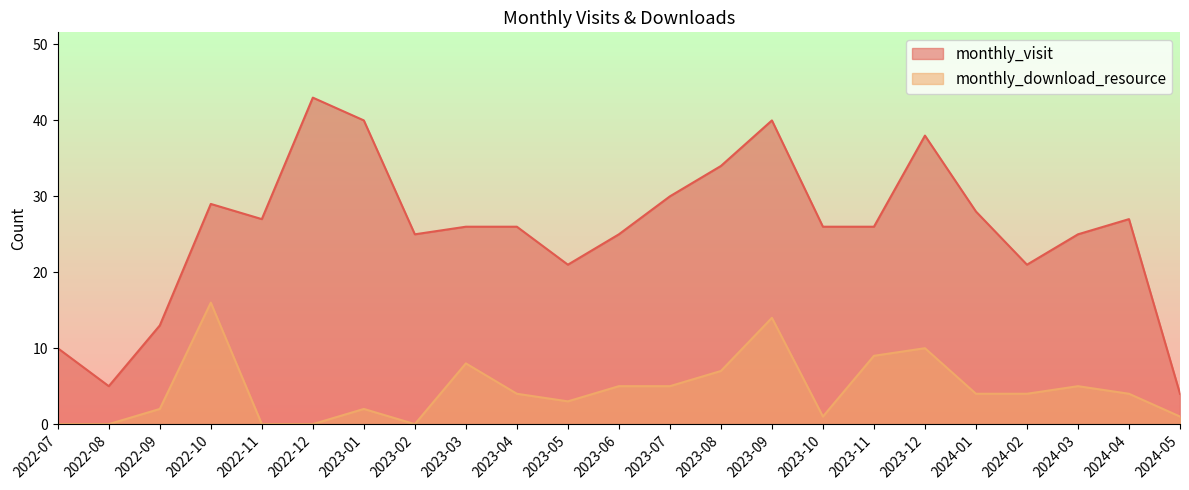

Does the chart have visible grid lines?

No